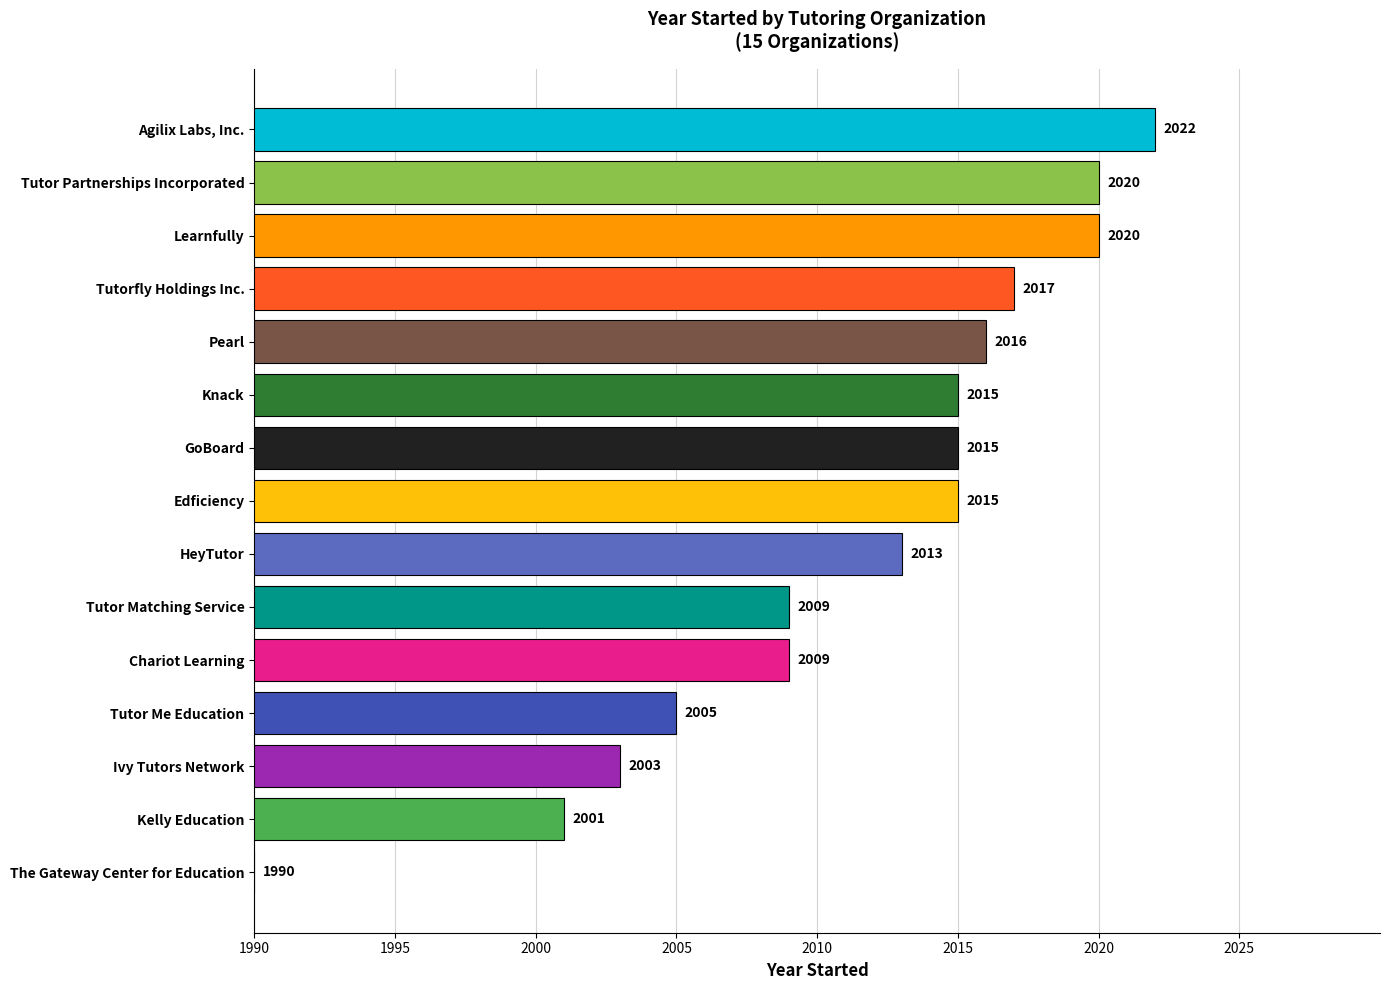

What is the ratio of the value at Edficiency to the value at HeyTutor?

1.0